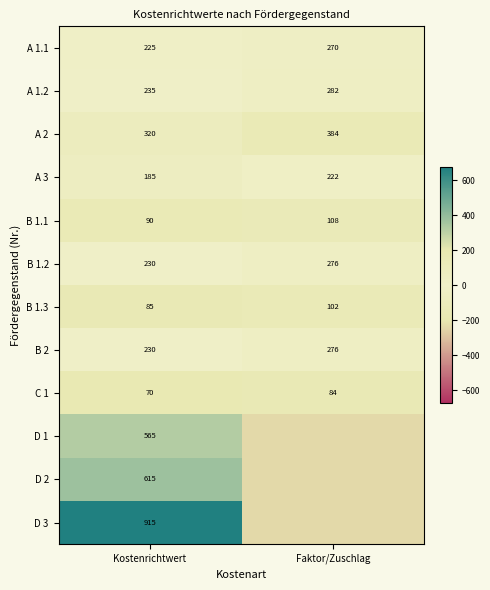

Is the value of A 1.2 at Kostenrichtwert greater than the value of B 2 at Kostenrichtwert?

Yes